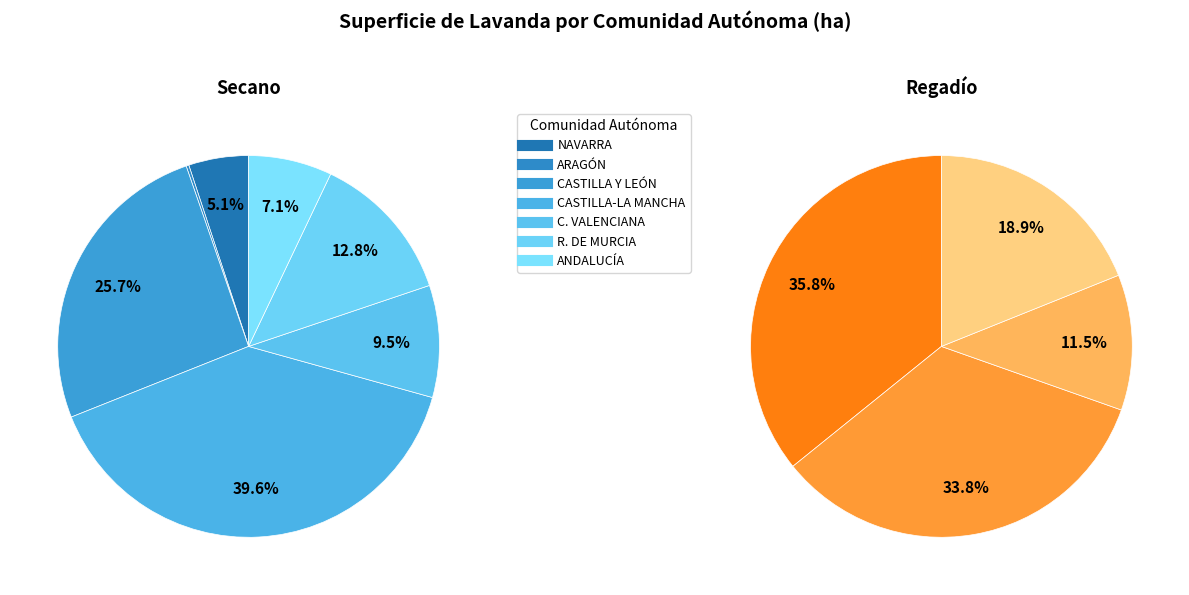

Is there a majority slice in this chart?

No